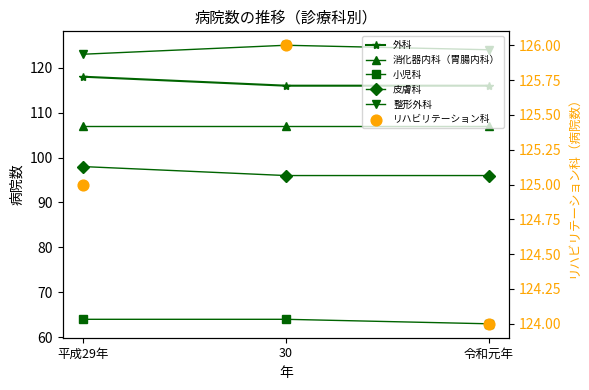

At how many categories does at least one series exceed 105?

3